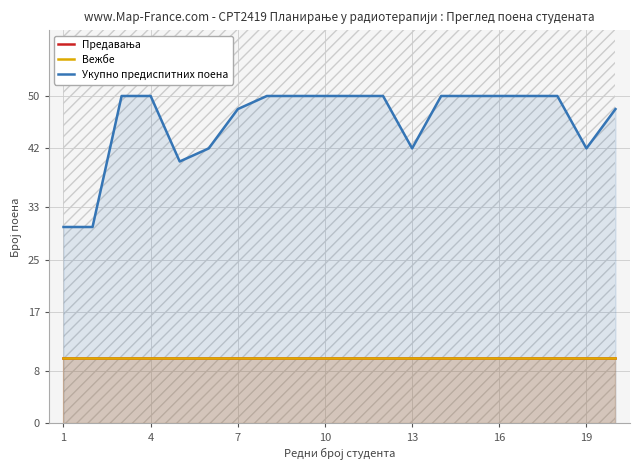

True or false: Предавања and Укупно предиспитних поена cross at least once.

False